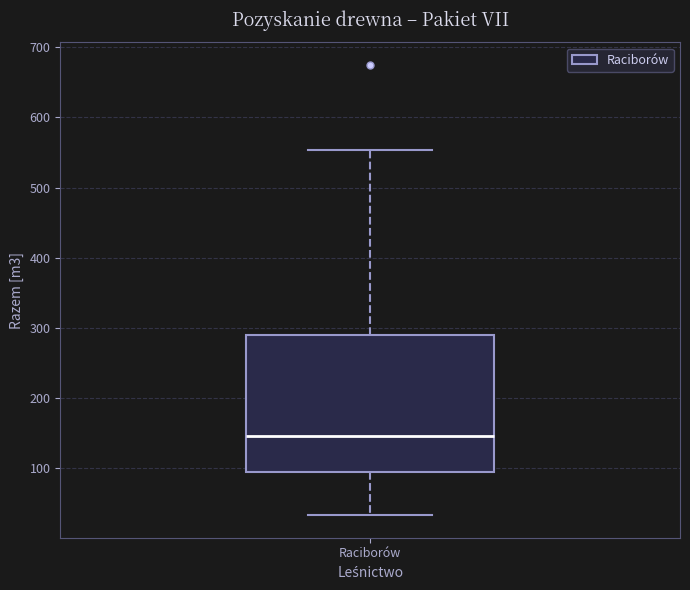

Where does the lower whisker of the box for Raciborów end on the y-axis? The values are not printed on the chart, so give them approximately, as read against the axis.

30